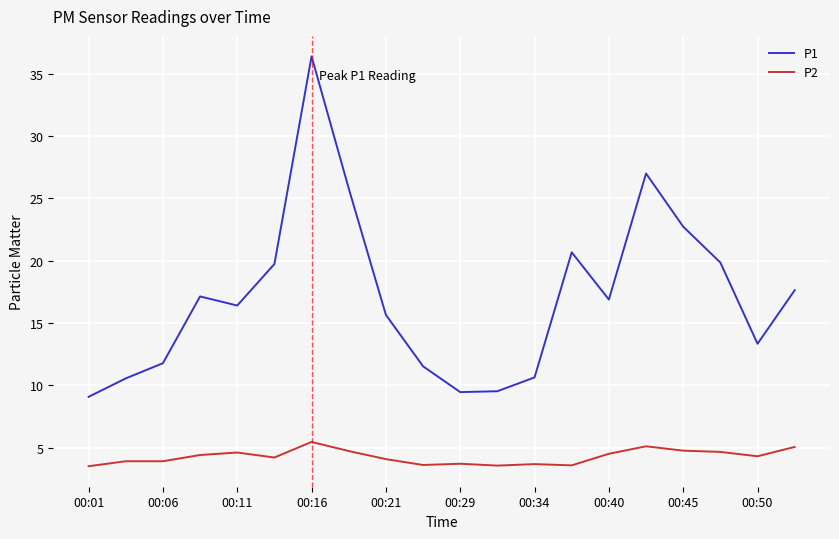

Which series has the widest spread of values?

P1